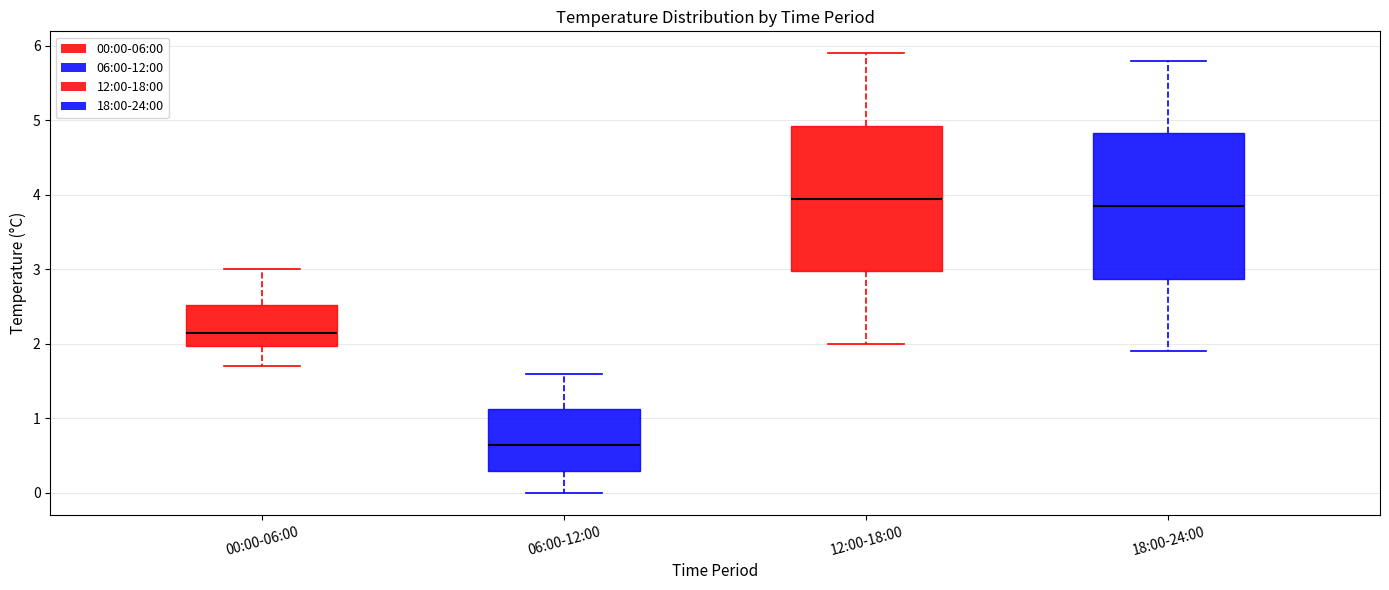

Where is the lower edge of the box for 00:00-06:00 on the y-axis? The values are not printed on the chart, so give them approximately, as read against the axis.

2.0